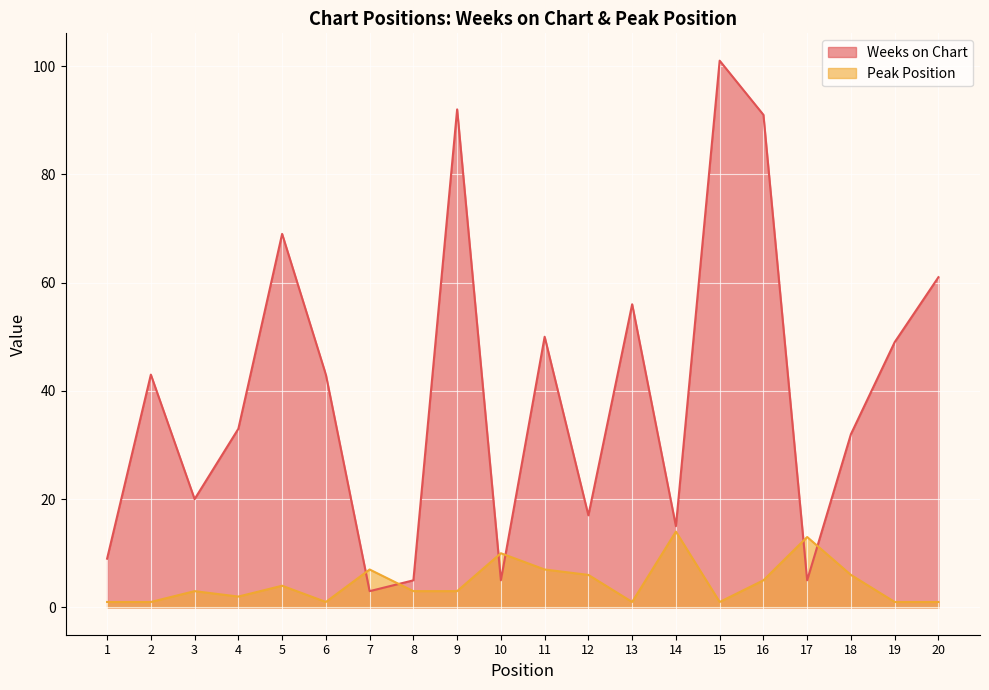

Rank the series by their average value, from lowest to highest.

Peak Position, Weeks on Chart